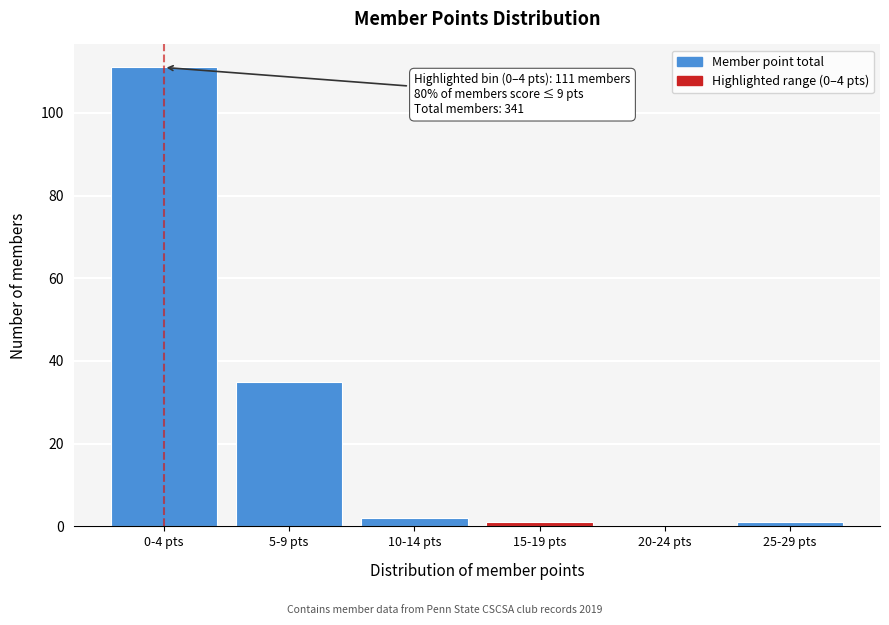

Reading left to right, transcribe all the data shown in this chart.

0-4 pts=111	5-9 pts=35	10-14 pts=2	15-19 pts=1	20-24 pts=0	25-29 pts=1